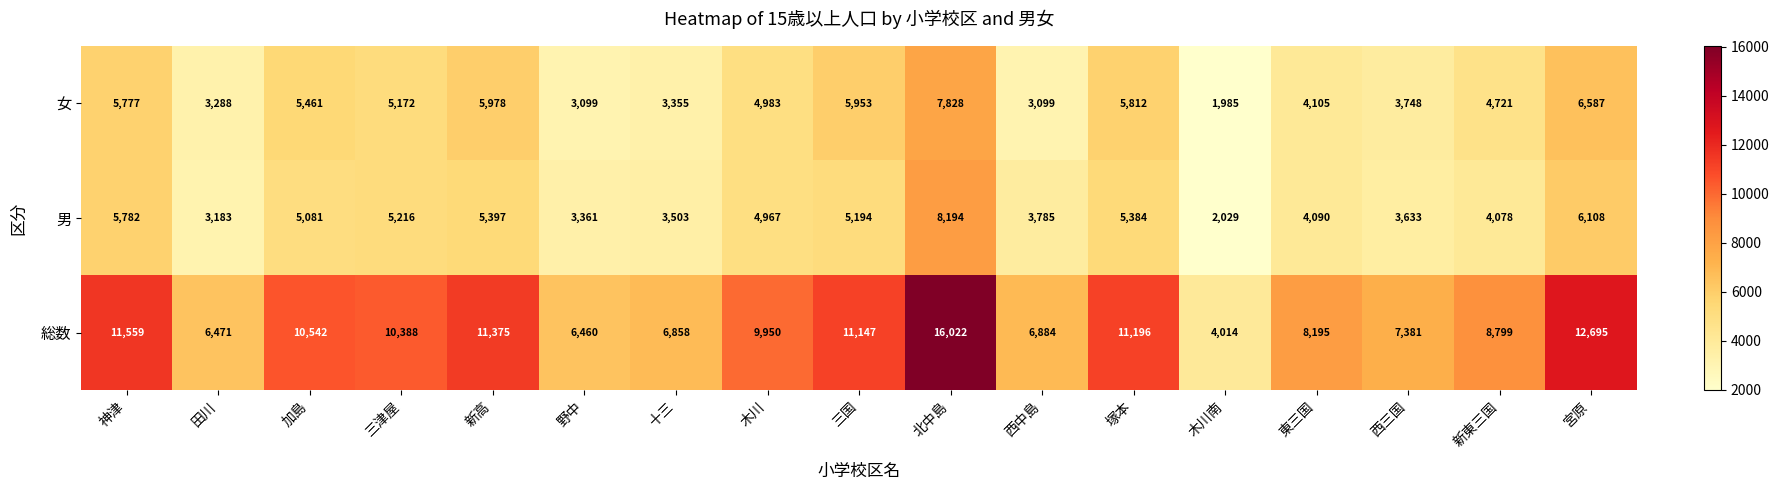

At how many categories does at least one series exceed 5814?

16